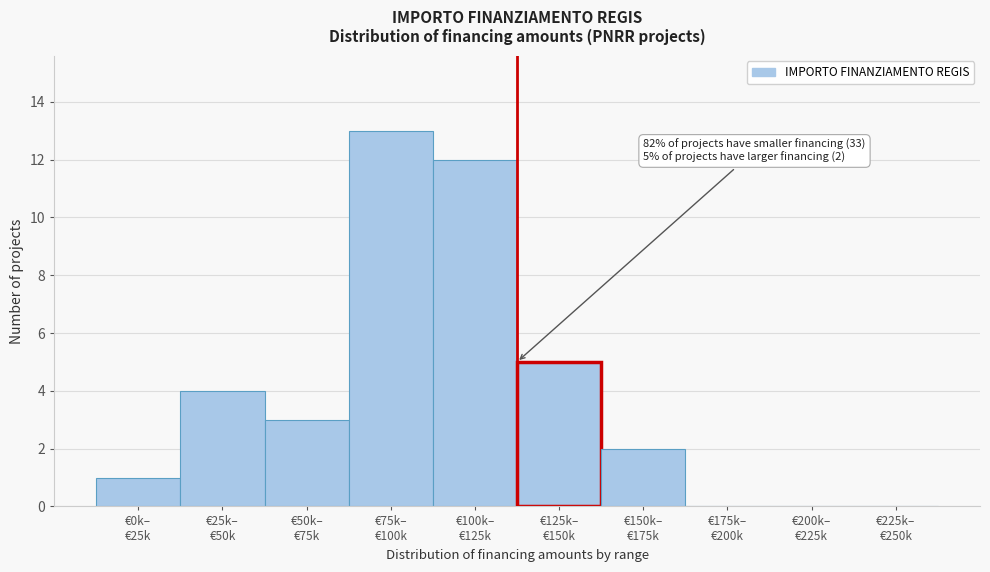

What is the maximum value shown in the chart?

13